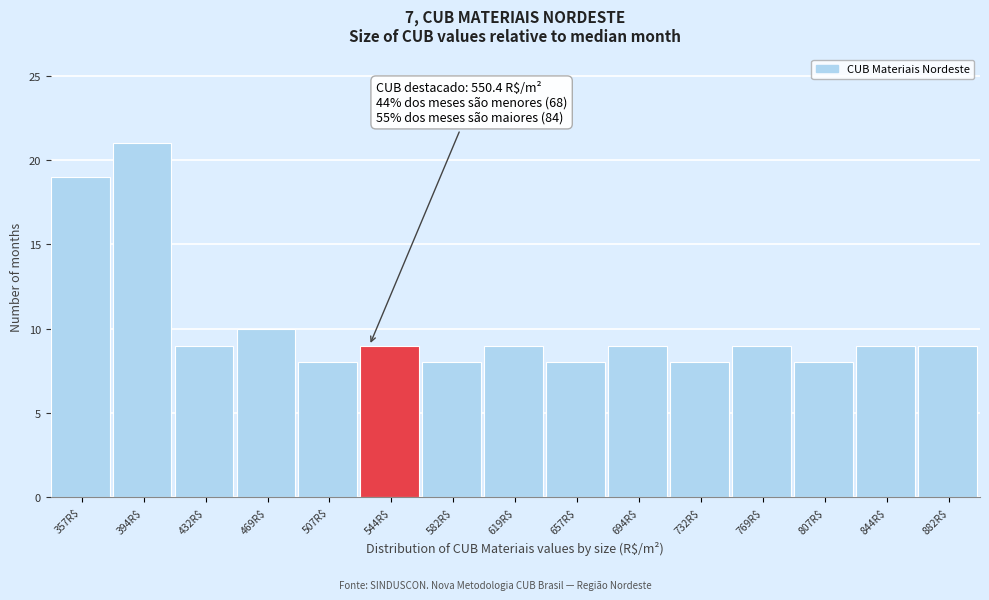

Reading left to right, what are all the values shown in this chart?

19	21	9	10	8	9	8	9	8	9	8	9	8	9	9